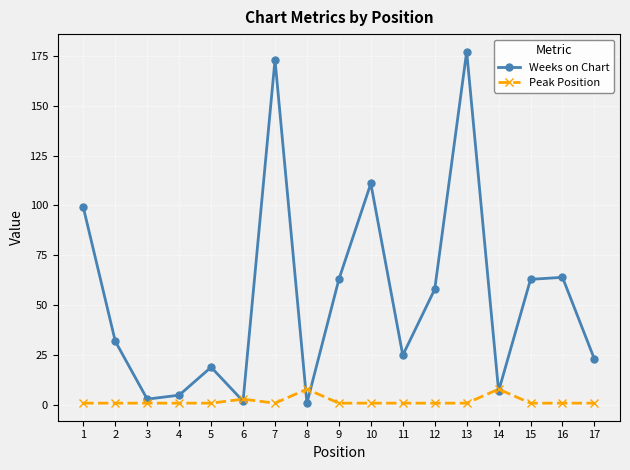

What is the difference between the maximum and minimum values in the Weeks on Chart series?

176